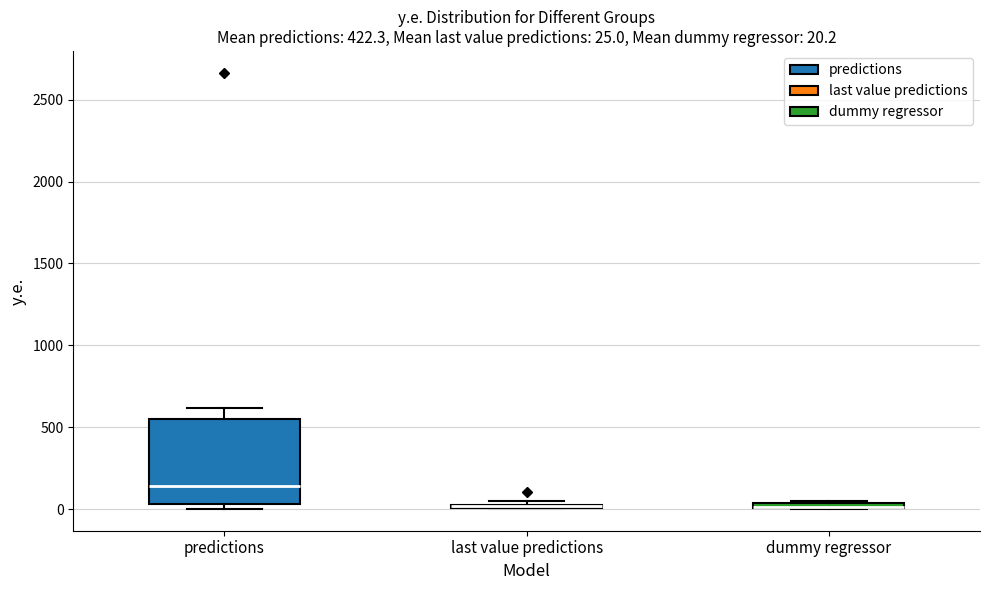

Which box is the tallest, from its lower edge to its upper edge?

predictions